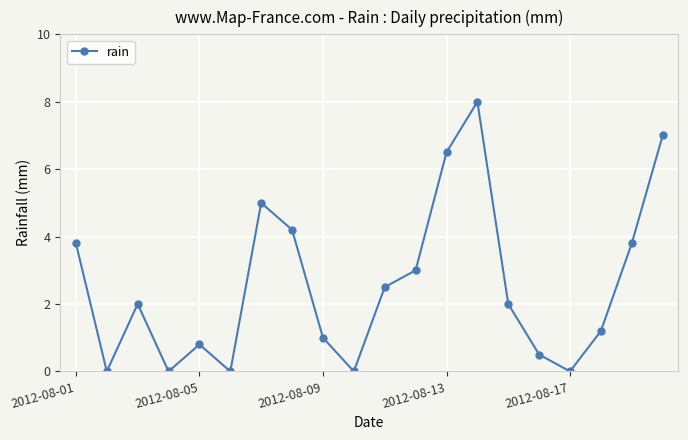

What is the average value?

2.6